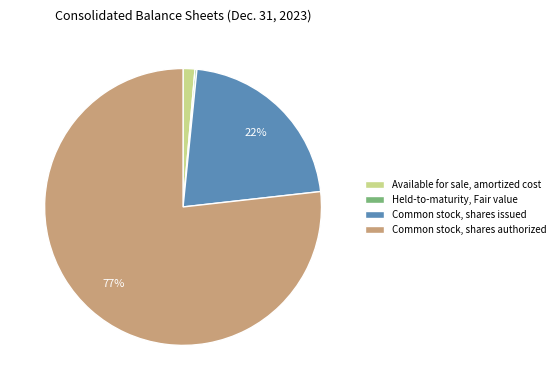

Is there a majority slice in this chart?

Yes